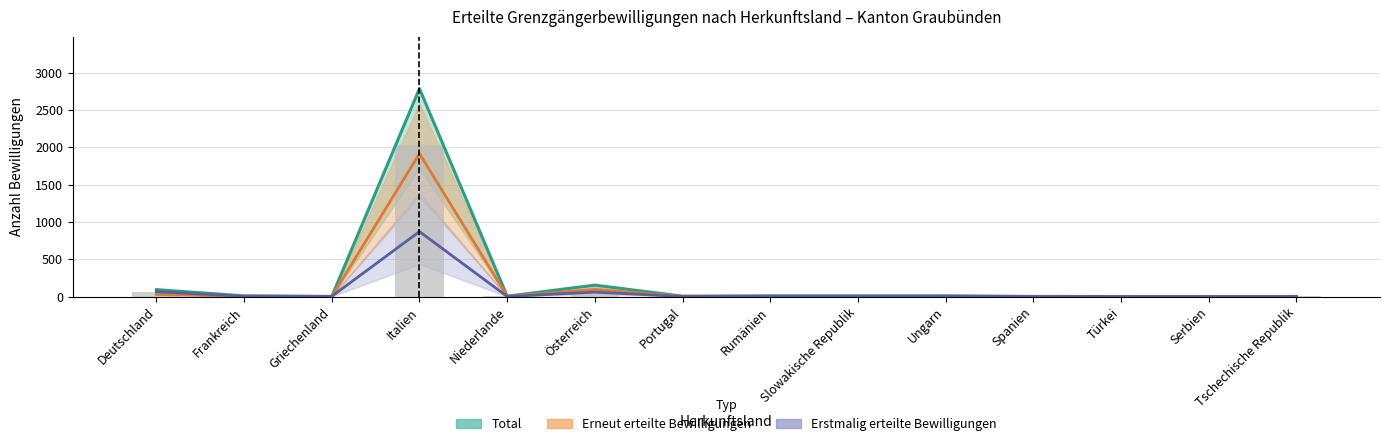

List the labels in order of value, largest first.

Italien, Österreich, Deutschland, Frankreich, Portugal, Ungarn, Niederlande, Rumänien, Spanien, Türkei, Tschechische Republik, Griechenland, Slowakische Republik, Serbien